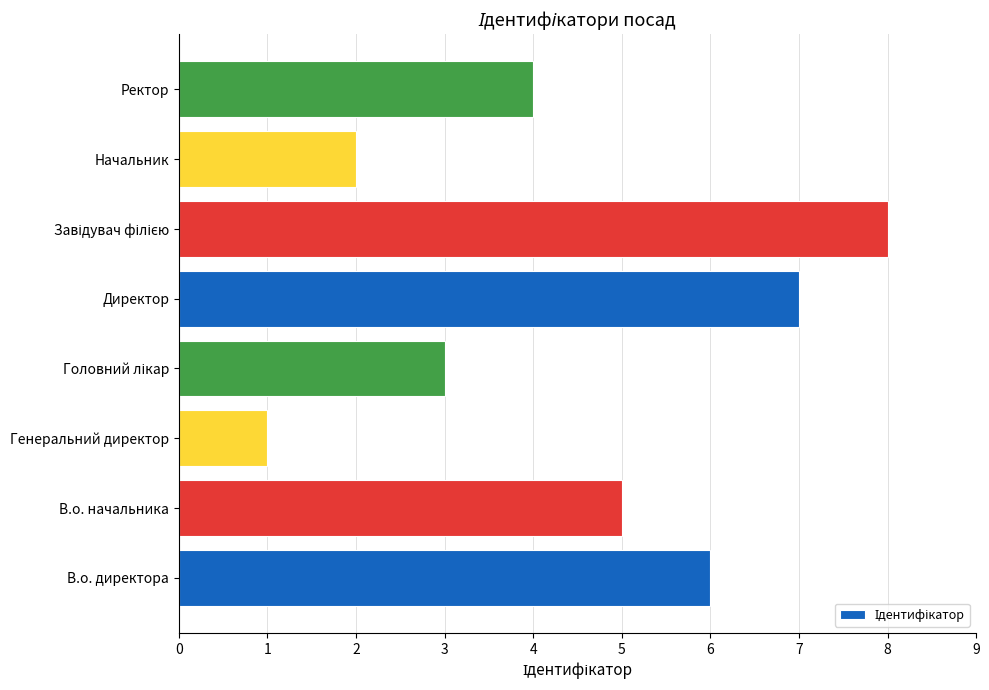

What is the difference between the maximum and minimum values?

7